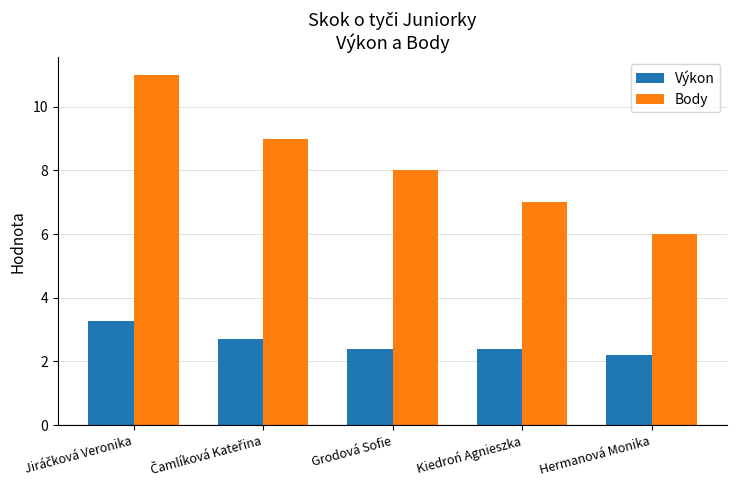

Where is Výkon nearest to the value 2?

Hermanová Monika